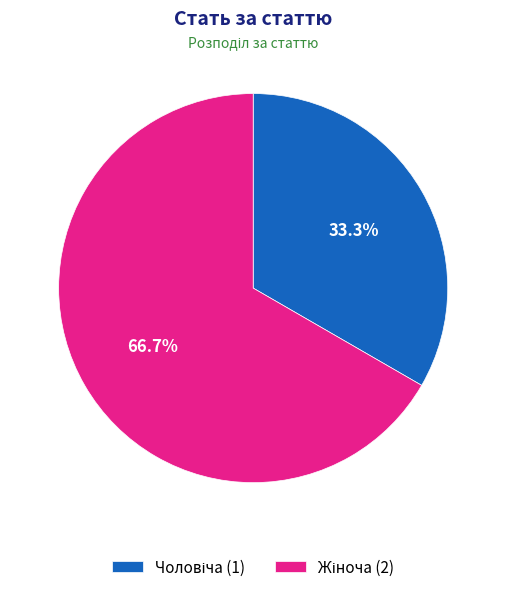

Which category accounts for the majority?

Жіноча